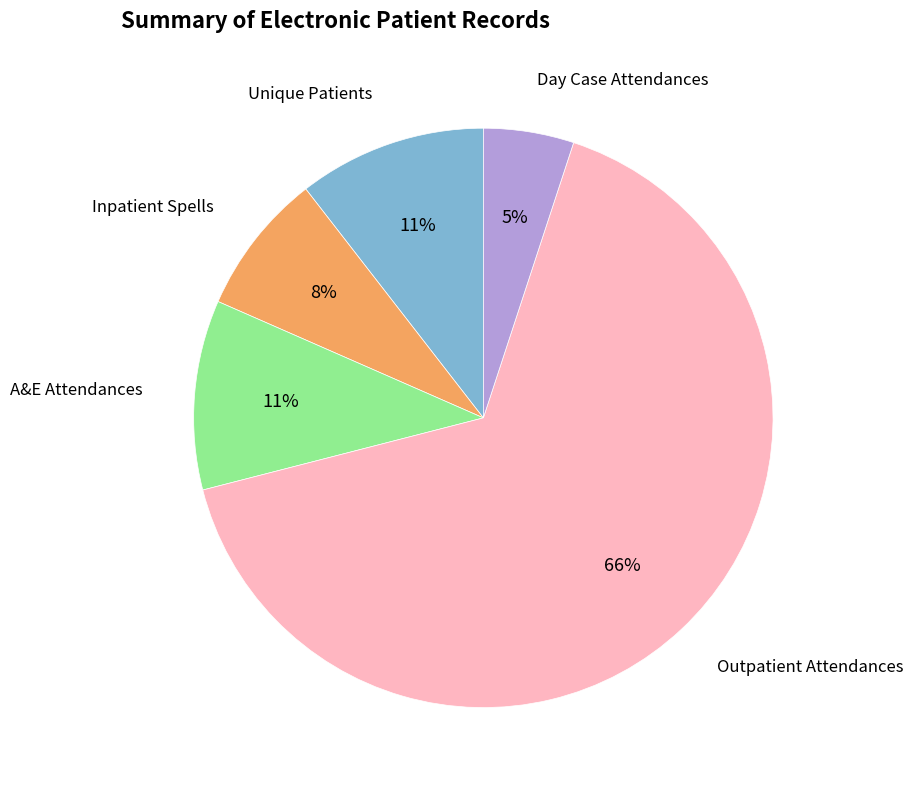

Is there any slice that represents more than half of the pie?

Yes